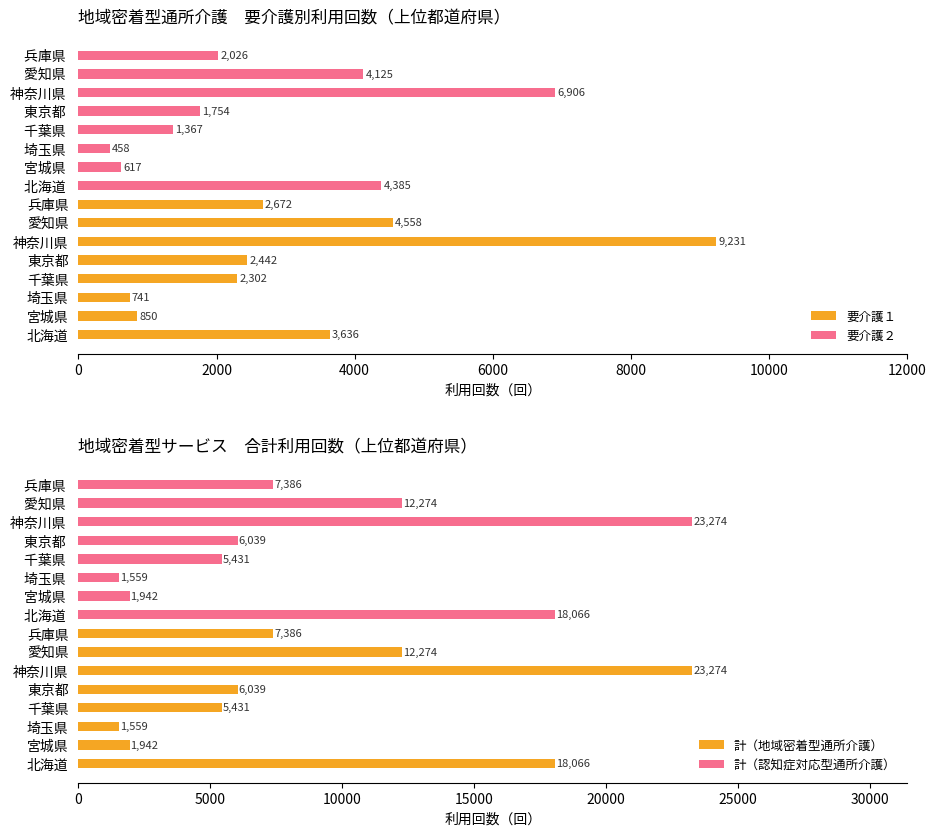

How many values in the 要介護１ series exceed 2672?

3